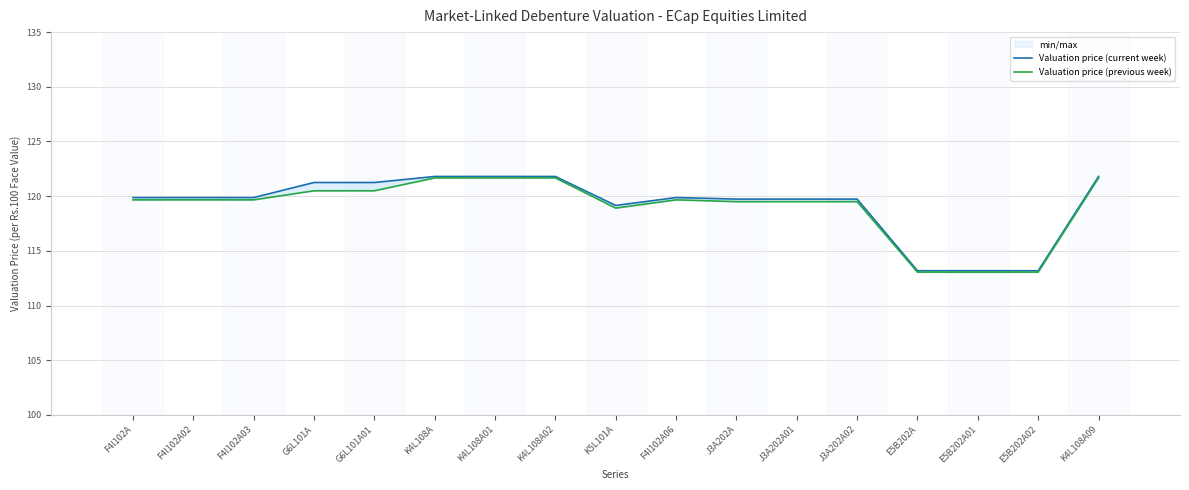

Which category has the lowest value in the Valuation price (previous week) series?

E5B202A